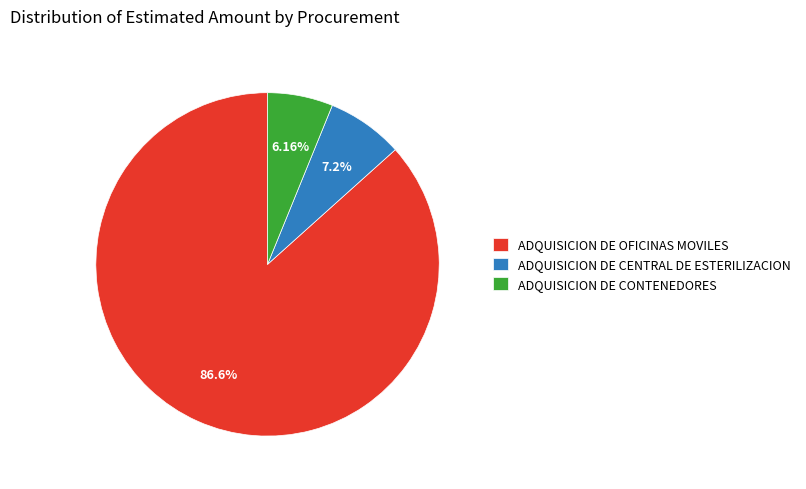

Which category has the biggest portion of the pie?

ADQUISICION DE OFICINAS MOVILES